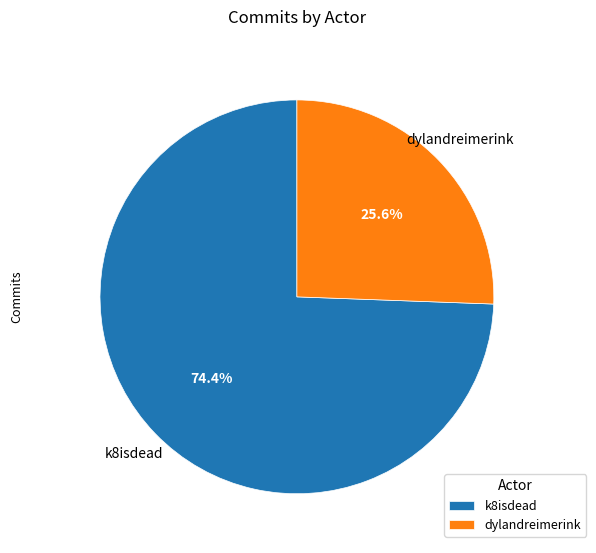

Between dylandreimerink and k8isdead, which is larger?

k8isdead